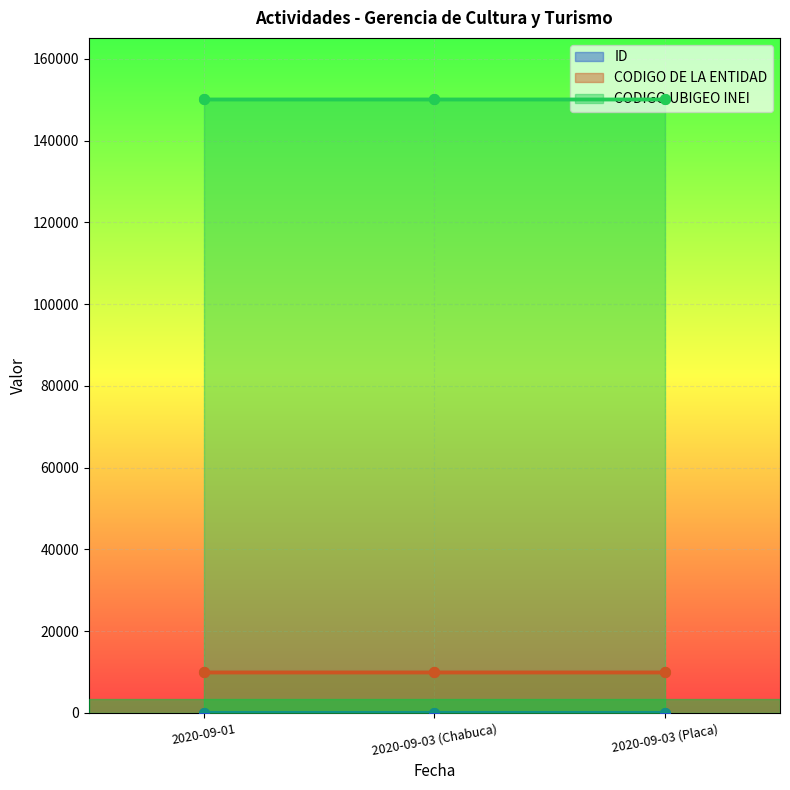

What is the highest value of the ID series?

3